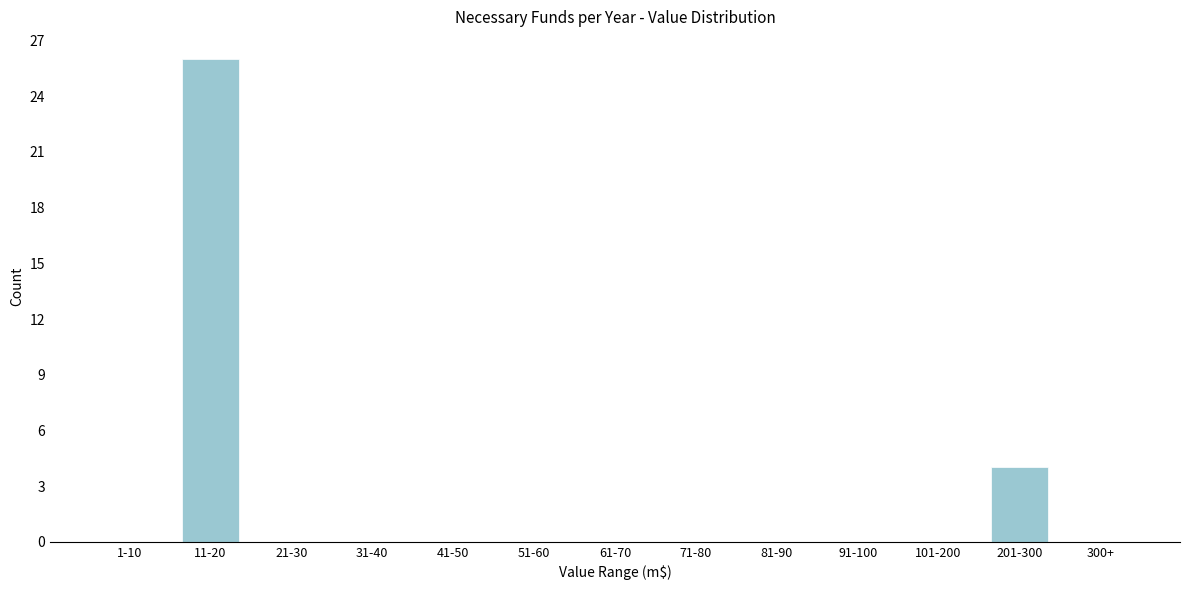

Reading right to left, transcribe all the data shown in this chart.

300+=0	201-300=4	101-200=0	91-100=0	81-90=0	71-80=0	61-70=0	51-60=0	41-50=0	31-40=0	21-30=0	11-20=26	1-10=0